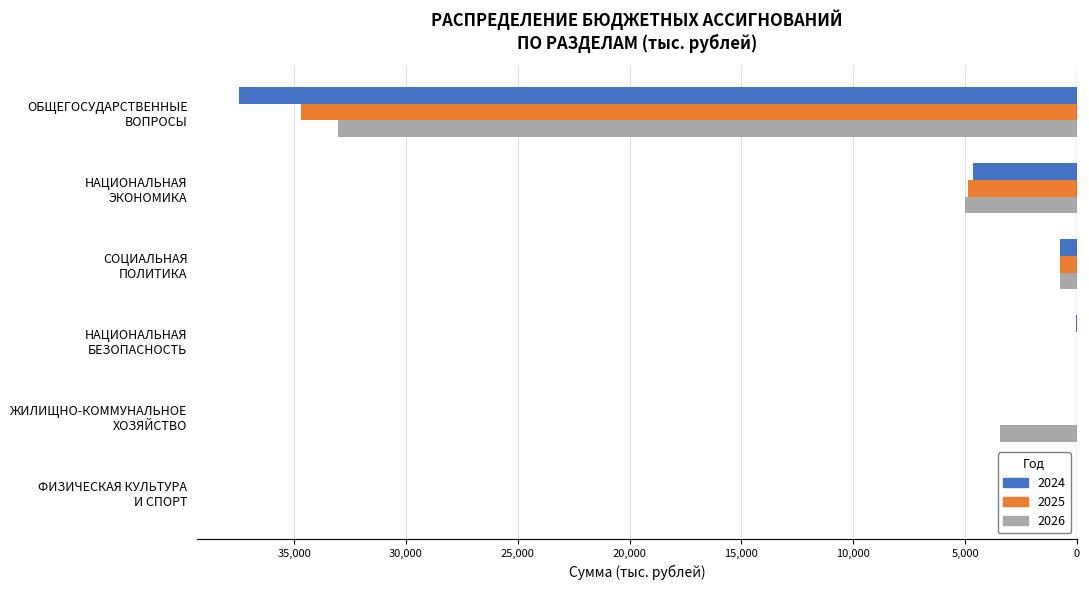

What are all the series names shown in the legend?

2024, 2025, 2026